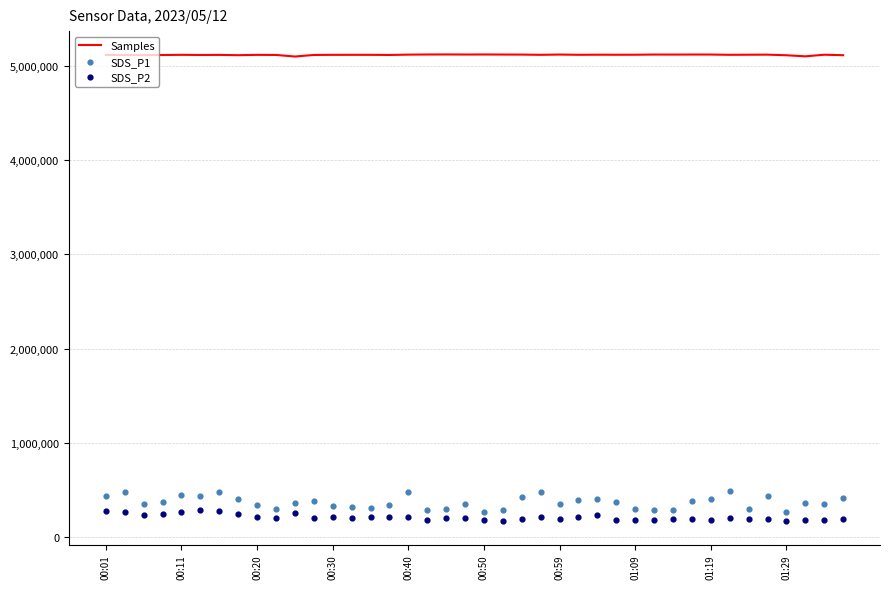

The value of Samples at 00:20 is 5115758. True or false?

True